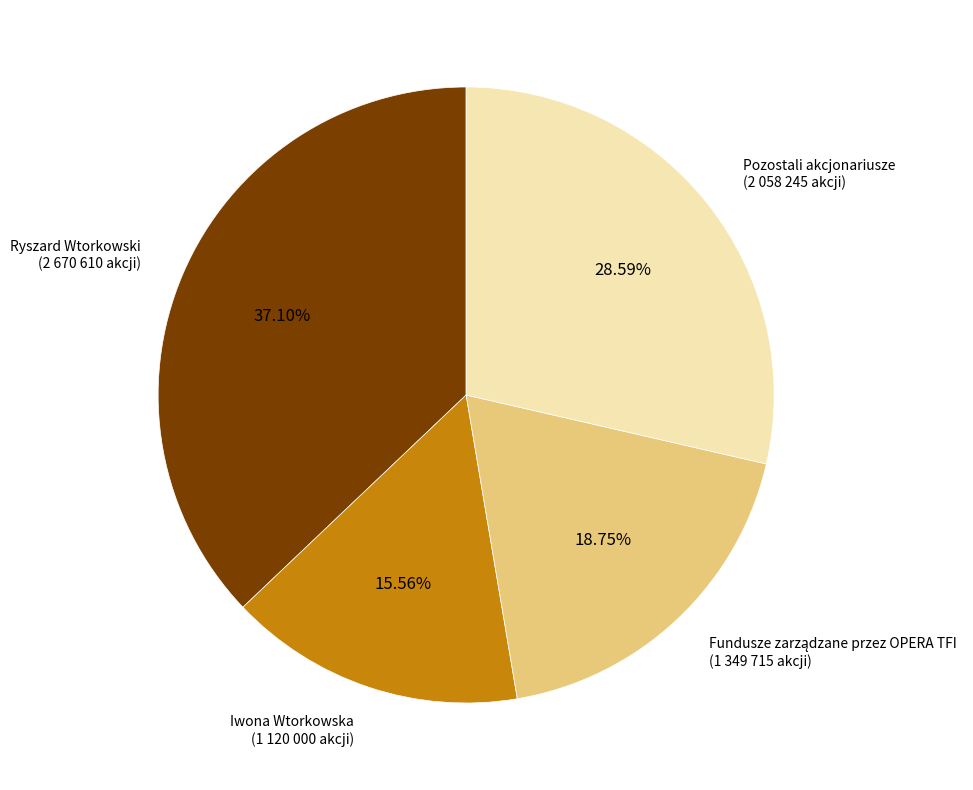

Count the number of slices in the pie.

4